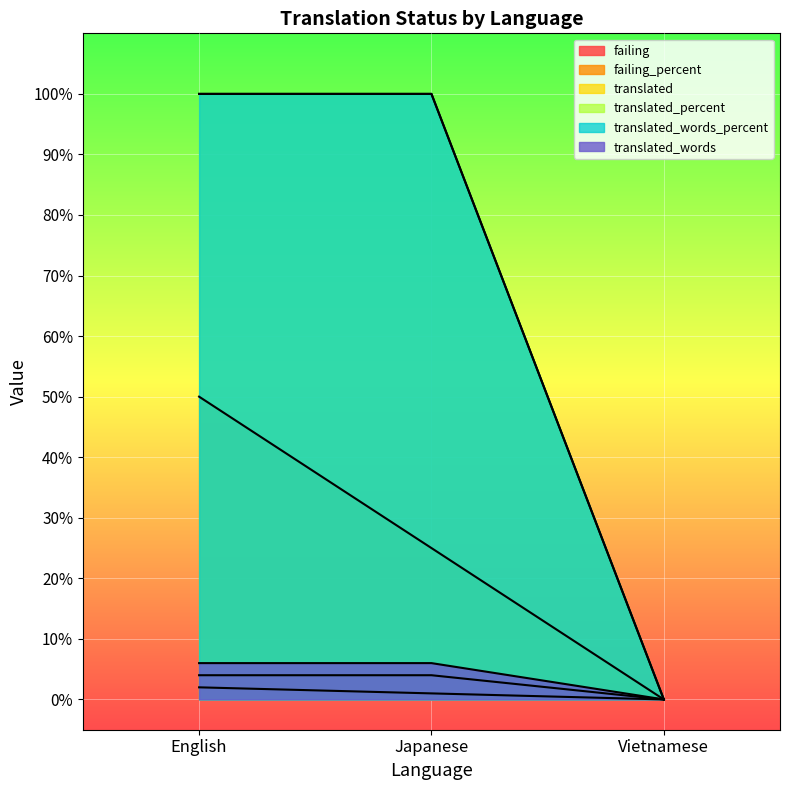

What position from the left is English?

1